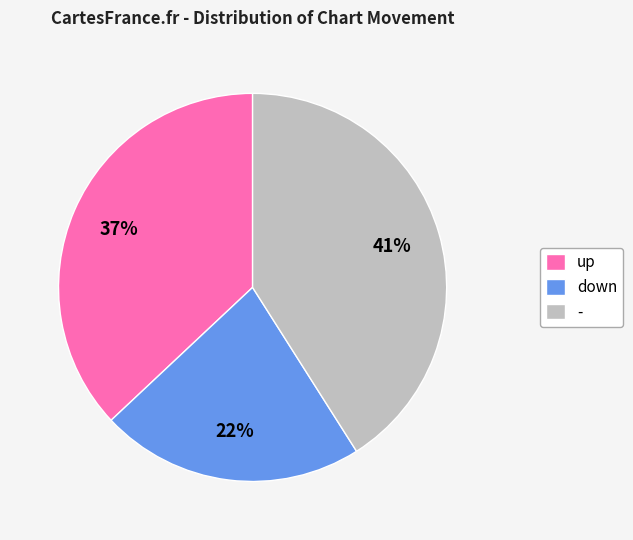

Does up represent more than half of the total?

No